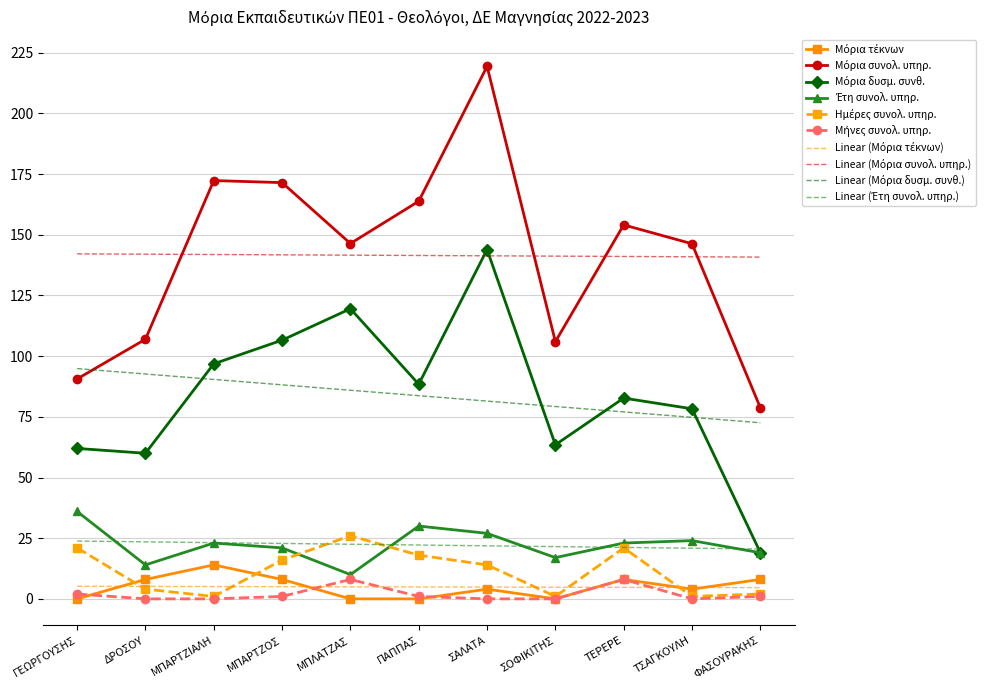

At which category is the sum across all series the highest?

ΣΑΛΑΤΑ